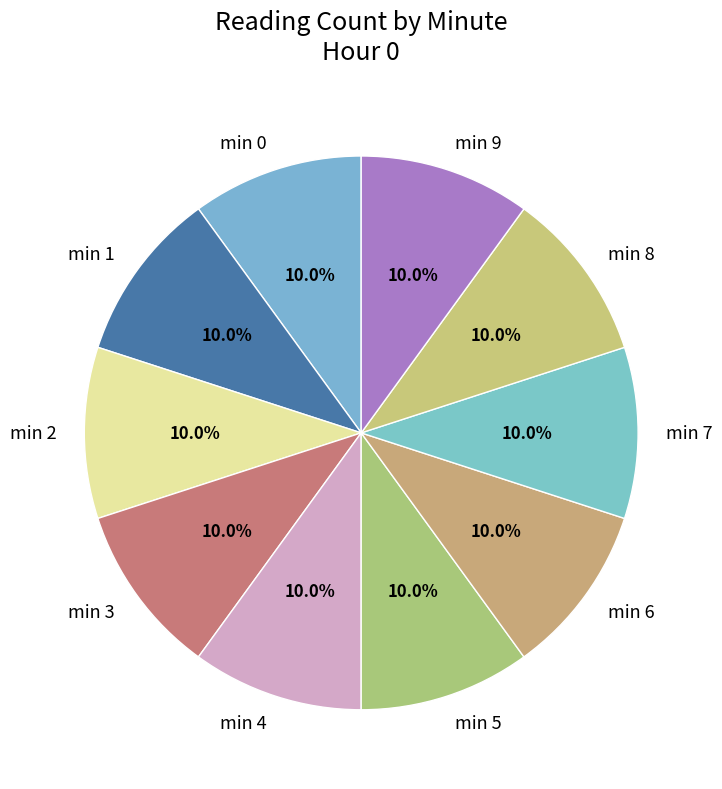

Do min 1 and min 2 together represent more than half of the pie?

No